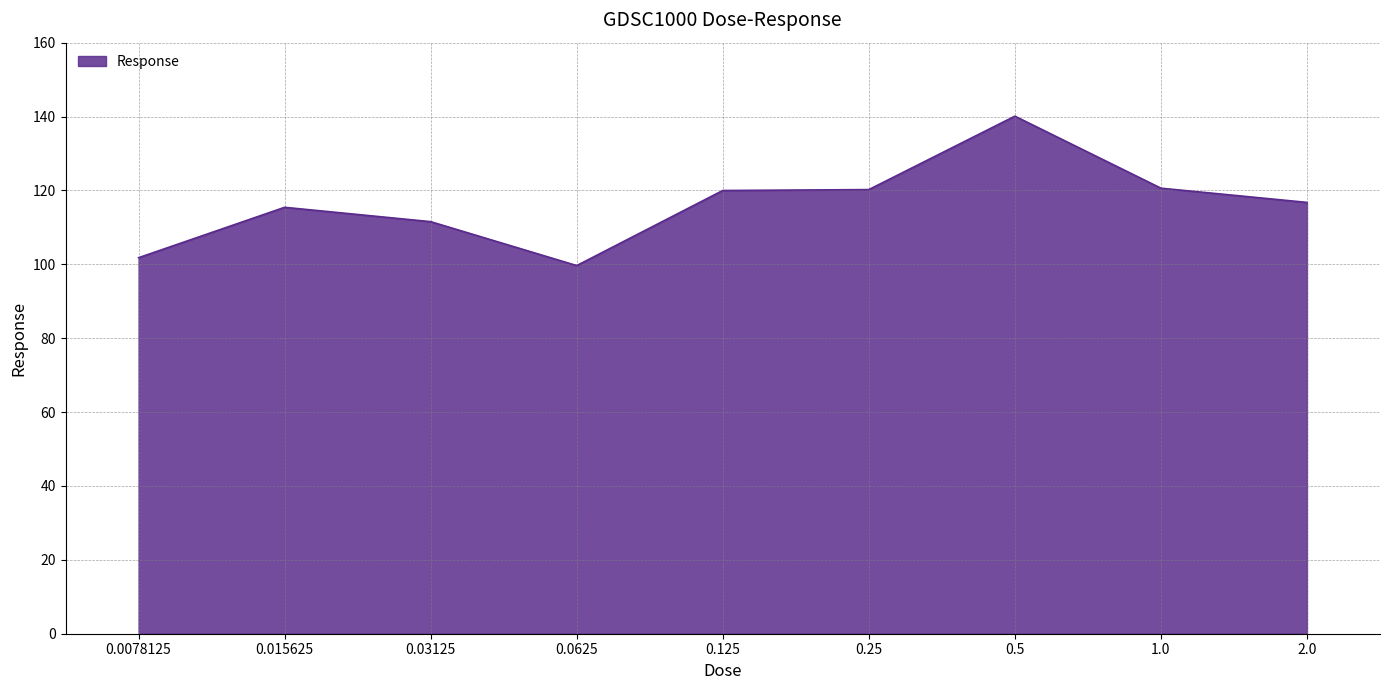

What is the difference between the maximum and minimum values?

40.4